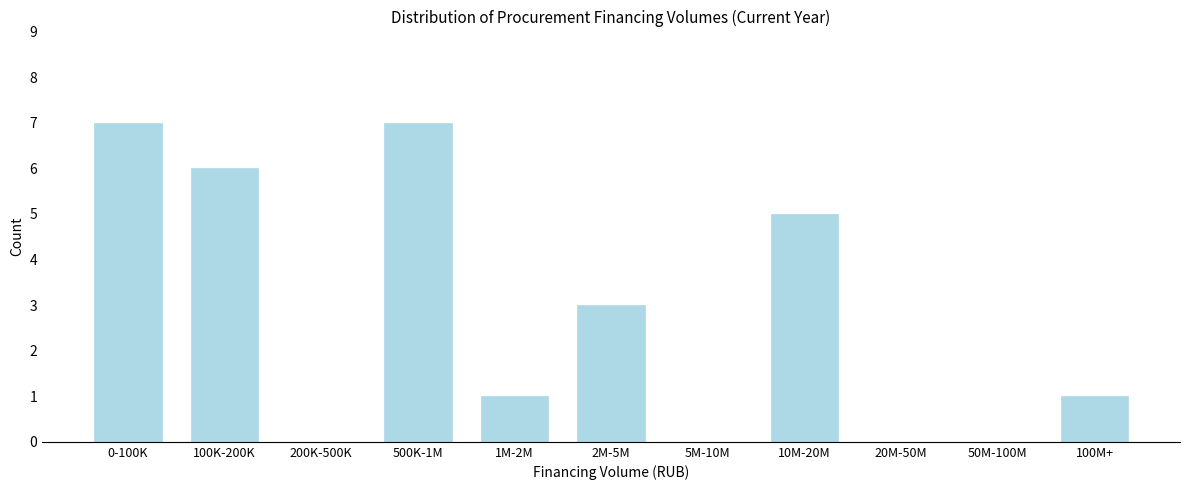

Reading left to right, transcribe all the data shown in this chart.

0-100K=7	100K-200K=6	200K-500K=0	500K-1M=7	1M-2M=1	2M-5M=3	5M-10M=0	10M-20M=5	20M-50M=0	50M-100M=0	100M+=1